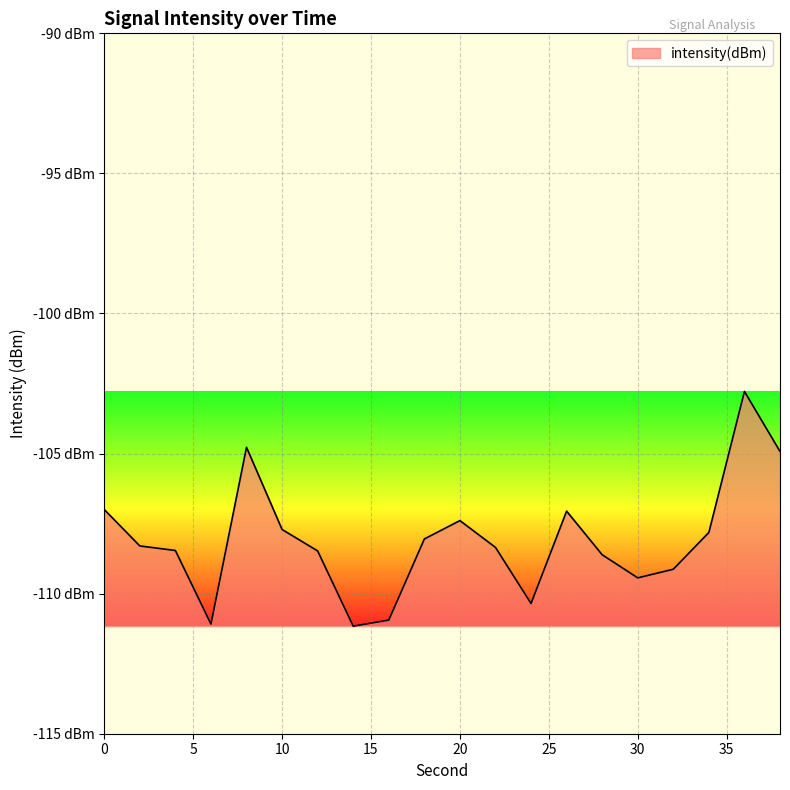

Reading left to right, transcribe all the data shown in this chart.

0=-107.0	2=-108.3	4=-108.5	6=-111.1	8=-104.8	10=-107.7	12=-108.5	14=-111.2	16=-110.9	18=-108.0	20=-107.4	22=-108.3	24=-110.4	26=-107.1	28=-108.6	30=-109.4	32=-109.1	34=-107.8	36=-102.8	38=-104.9